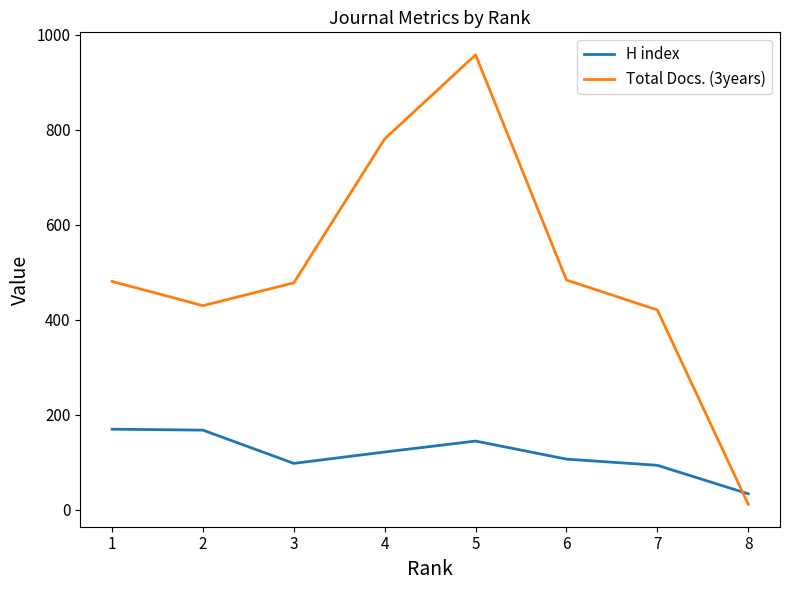

At which category is the sum across all series the highest?

5